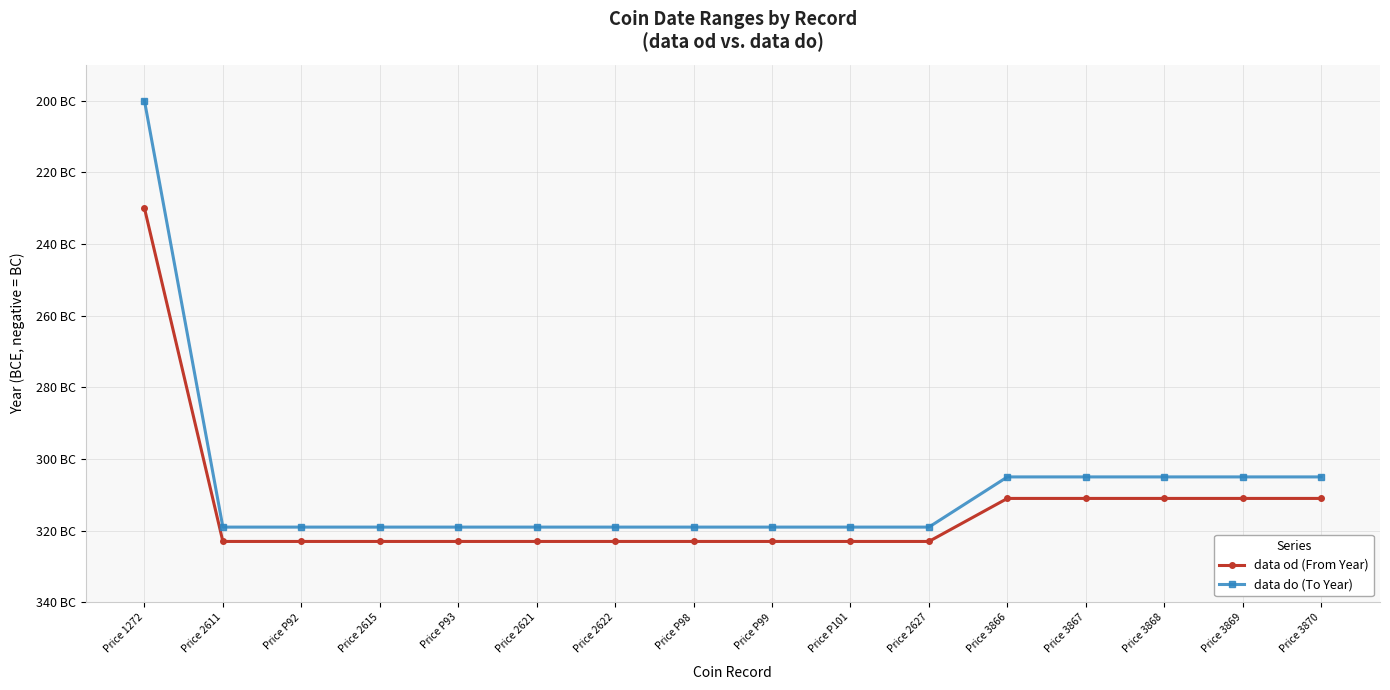

Does the chart have visible grid lines?

Yes